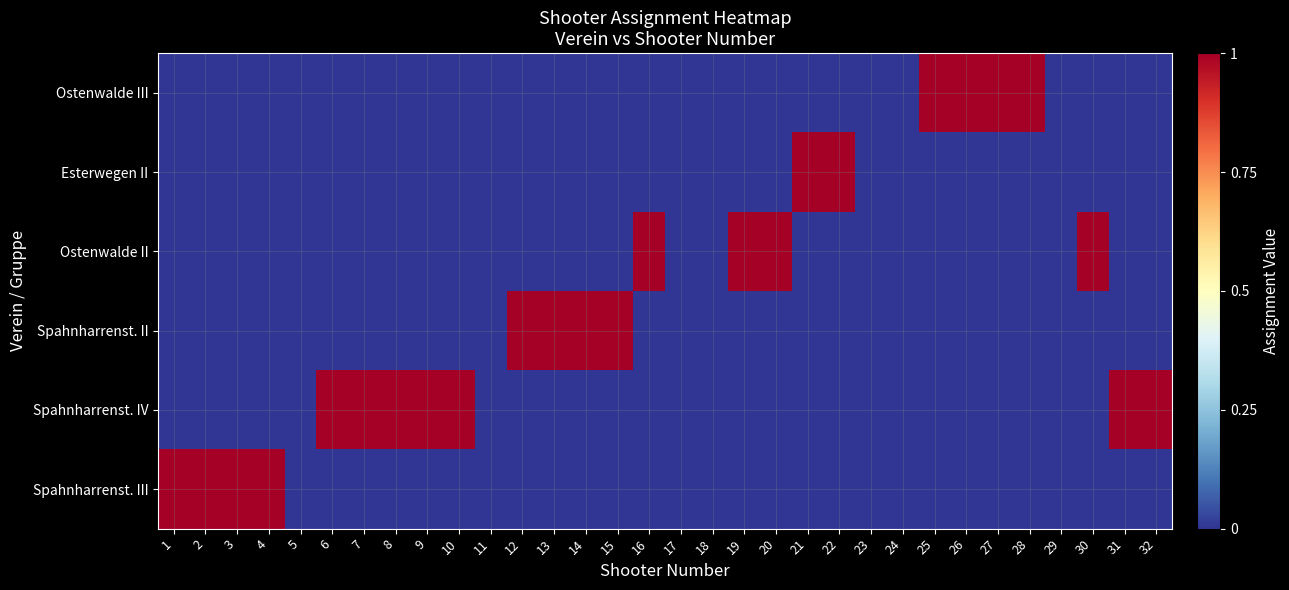

Reading left to right, transcribe all the data shown in this chart.

Spahnharrenst. III: 1=1	2=1	3=1	4=1	5=0	6=0	7=0	8=0	9=0	10=0	11=0	12=0	13=0	14=0	15=0	16=0	17=0	18=0	19=0	20=0	21=0	22=0	23=0	24=0	25=0	26=0	27=0	28=0	29=0	30=0	31=0	32=0
Spahnharrenst. IV: 1=0	2=0	3=0	4=0	5=0	6=1	7=1	8=1	9=1	10=1	11=0	12=0	13=0	14=0	15=0	16=0	17=0	18=0	19=0	20=0	21=0	22=0	23=0	24=0	25=0	26=0	27=0	28=0	29=0	30=0	31=1	32=1
Spahnharrenst. II: 1=0	2=0	3=0	4=0	5=0	6=0	7=0	8=0	9=0	10=0	11=0	12=1	13=1	14=1	15=1	16=0	17=0	18=0	19=0	20=0	21=0	22=0	23=0	24=0	25=0	26=0	27=0	28=0	29=0	30=0	31=0	32=0
Ostenwalde II: 1=0	2=0	3=0	4=0	5=0	6=0	7=0	8=0	9=0	10=0	11=0	12=0	13=0	14=0	15=0	16=1	17=0	18=0	19=1	20=1	21=0	22=0	23=0	24=0	25=0	26=0	27=0	28=0	29=0	30=1	31=0	32=0
Esterwegen II: 1=0	2=0	3=0	4=0	5=0	6=0	7=0	8=0	9=0	10=0	11=0	12=0	13=0	14=0	15=0	16=0	17=0	18=0	19=0	20=0	21=1	22=1	23=0	24=0	25=0	26=0	27=0	28=0	29=0	30=0	31=0	32=0
Ostenwalde III: 1=0	2=0	3=0	4=0	5=0	6=0	7=0	8=0	9=0	10=0	11=0	12=0	13=0	14=0	15=0	16=0	17=0	18=0	19=0	20=0	21=0	22=0	23=0	24=0	25=1	26=1	27=1	28=1	29=0	30=0	31=0	32=0